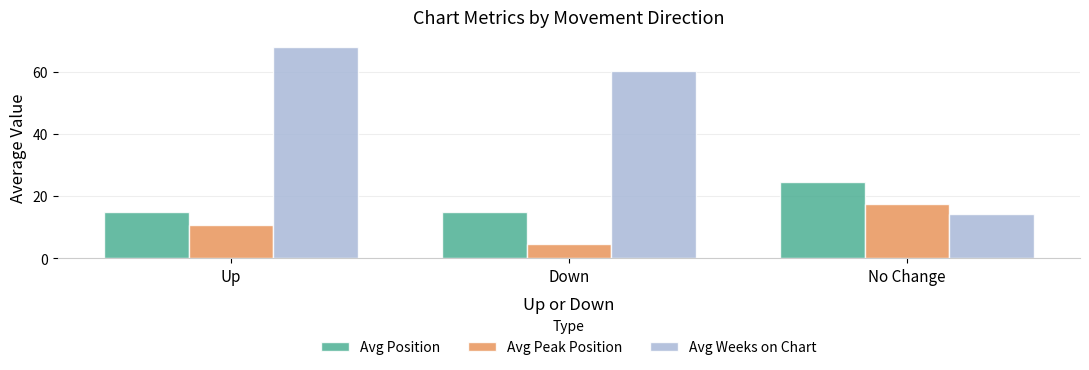

At which category is the sum across all series the highest?

Up